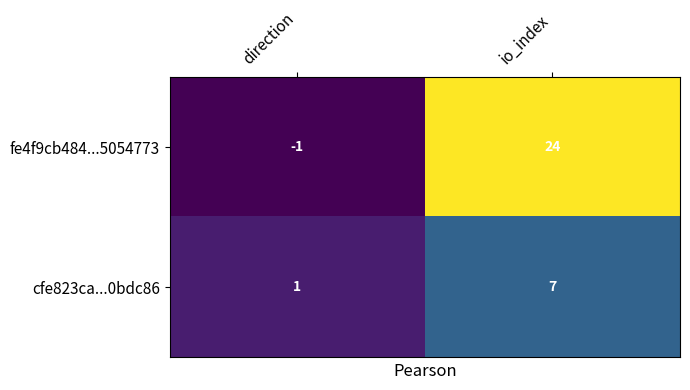

What is the maximum value for cfe823ca...0bdc86?

7